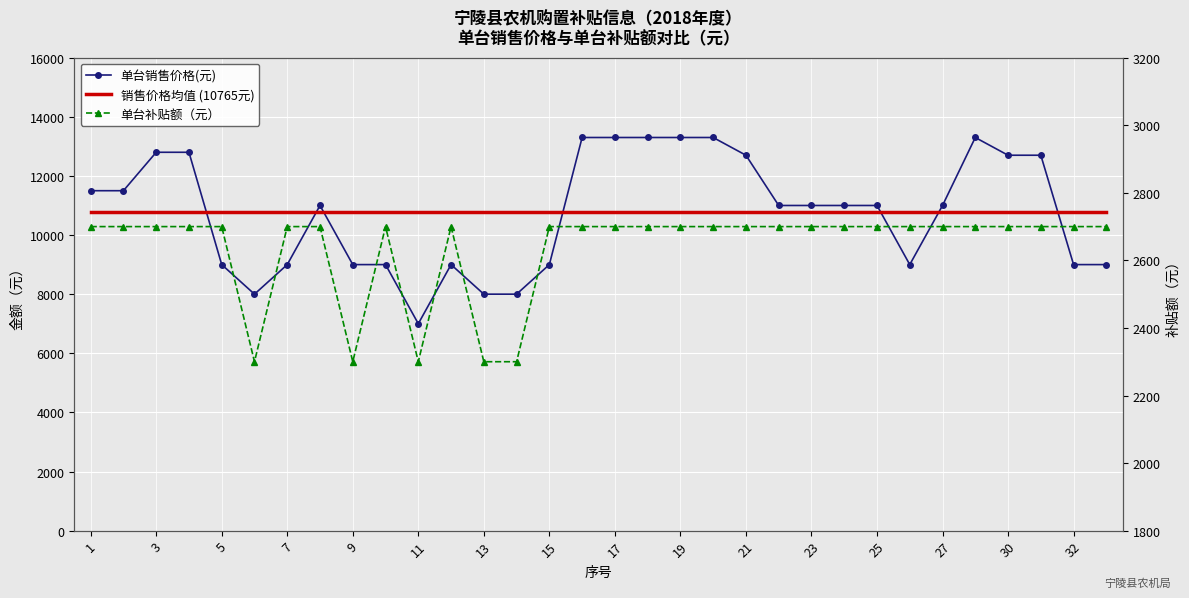

Reading left to right, extract all data points from this chart.

单台销售价格(元): 1=11500	2=11500	3=12800	4=12800	5=9000	6=8000	7=9000	8=11000	9=9000	10=9000	11=7000	12=9000	13=8000	14=8000	15=9000	16=13300	17=13300	18=13300	19=13300	20=13300	21=12700	22=11000	23=11000	24=11000	25=11000	26=9000	27=11000	29=13300	30=12700	31=12700	32=9000	33=9000
单台补贴额（元）: 1=2700	2=2700	3=2700	4=2700	5=2700	6=2300	7=2700	8=2700	9=2300	10=2700	11=2300	12=2700	13=2300	14=2300	15=2700	16=2700	17=2700	18=2700	19=2700	20=2700	21=2700	22=2700	23=2700	24=2700	25=2700	26=2700	27=2700	29=2700	30=2700	31=2700	32=2700	33=2700